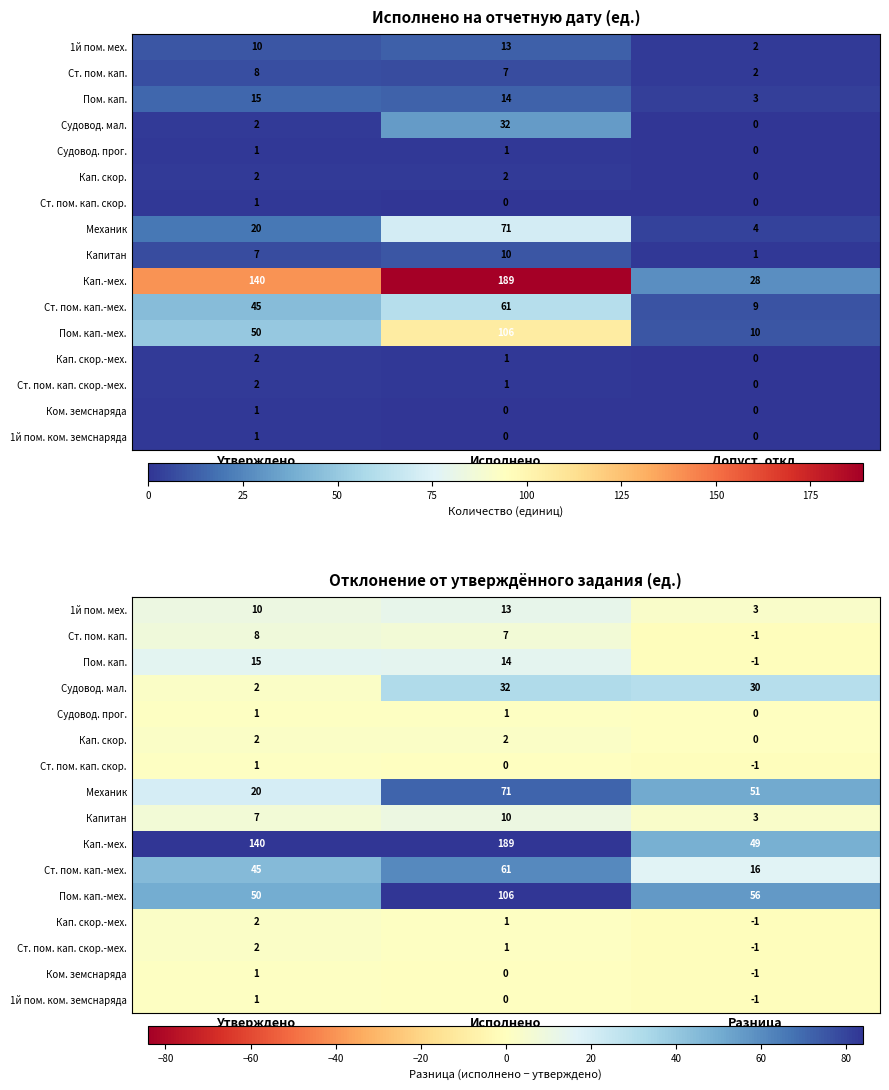

How many data points does each series have?

3